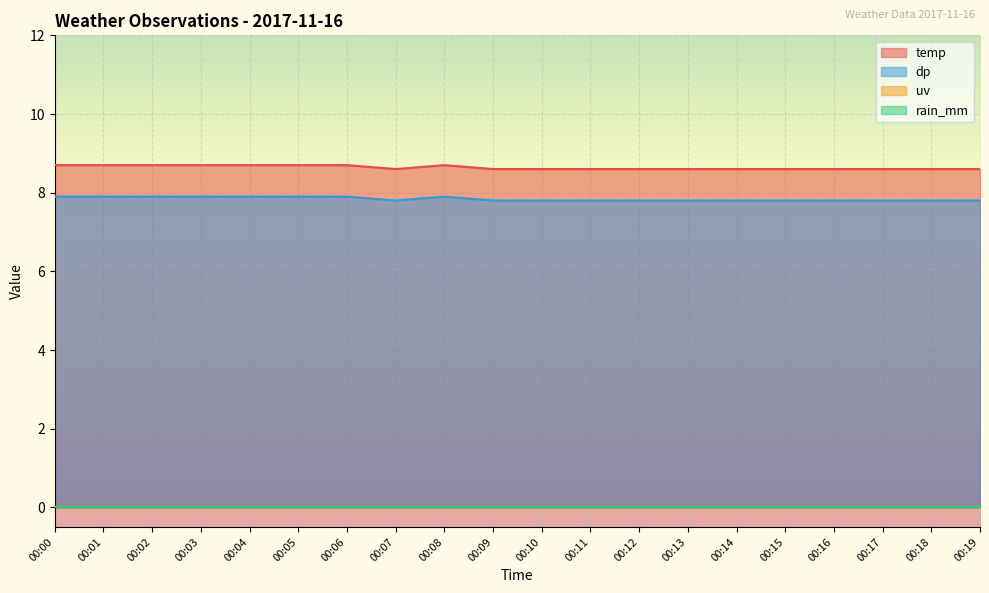

Which label corresponds to the smallest value in the chart?

00:07